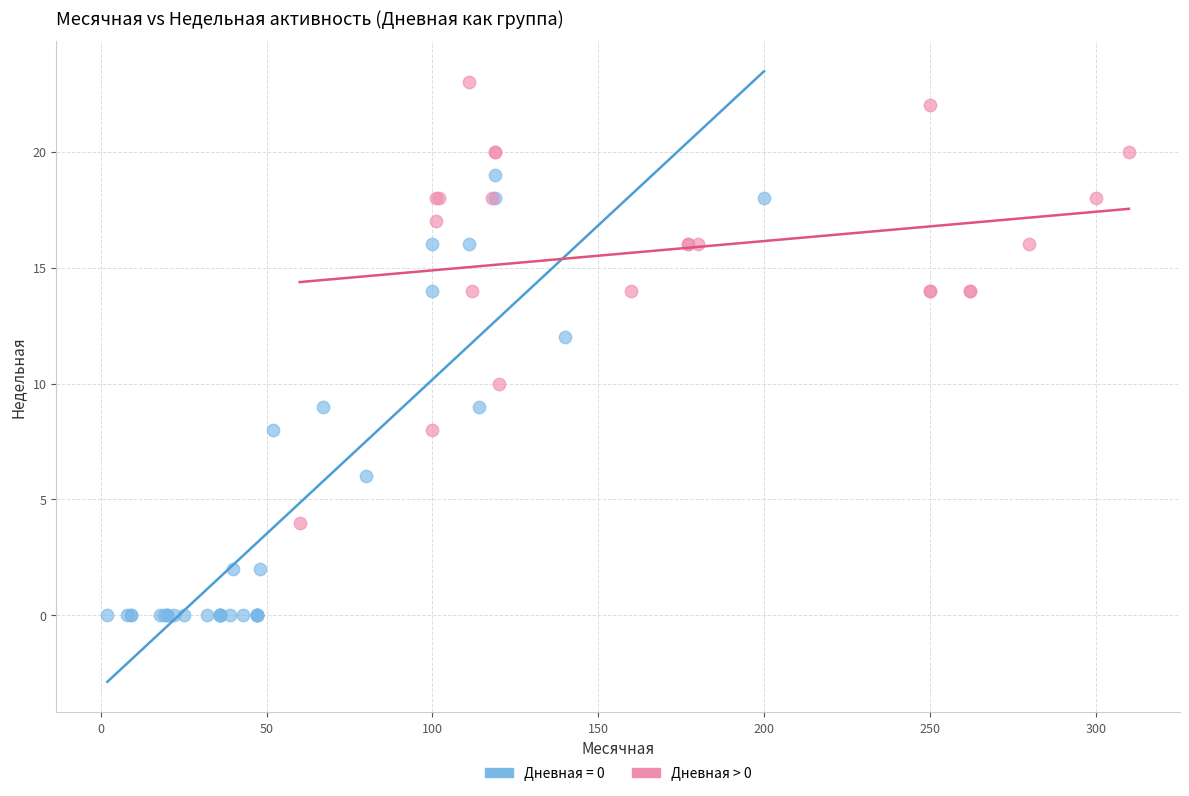

Which series contains the lowest Y value?

Дневная = 0